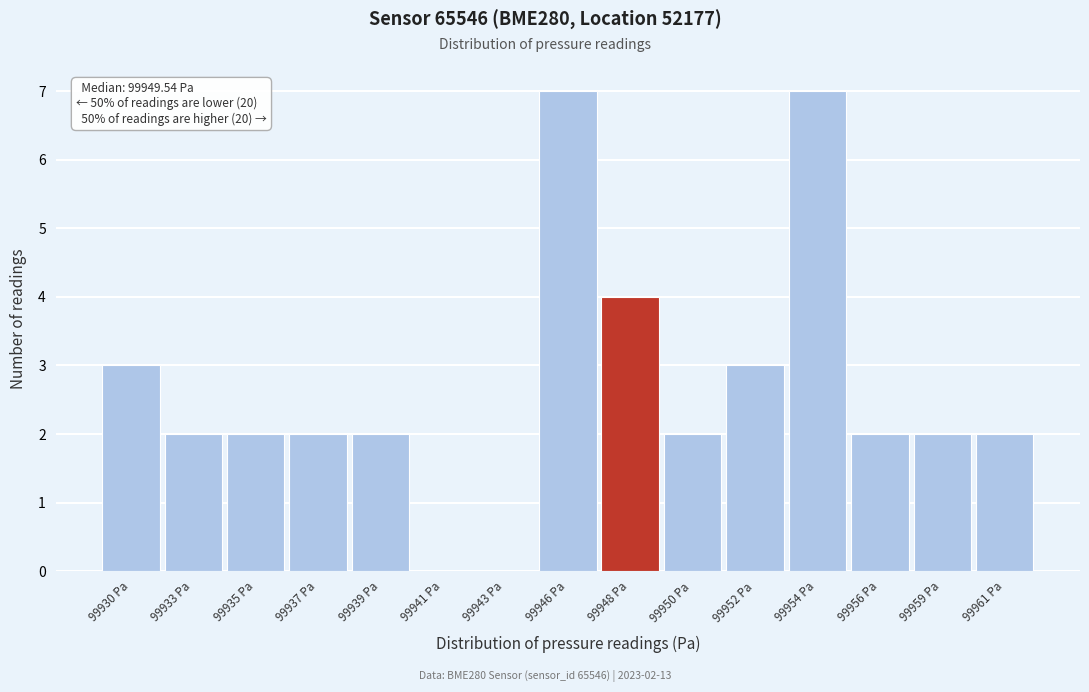

Reading left to right, list all the values displayed in this chart.

99930 Pa=3	99933 Pa=2	99935 Pa=2	99937 Pa=2	99939 Pa=2	99941 Pa=0	99943 Pa=0	99946 Pa=7	99948 Pa=4	99950 Pa=2	99952 Pa=3	99954 Pa=7	99956 Pa=2	99959 Pa=2	99961 Pa=2